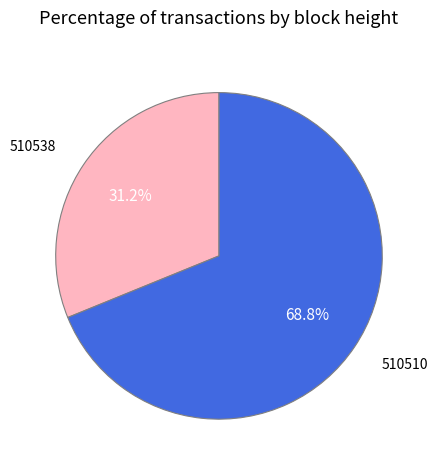

How many slices are in this pie chart?

2